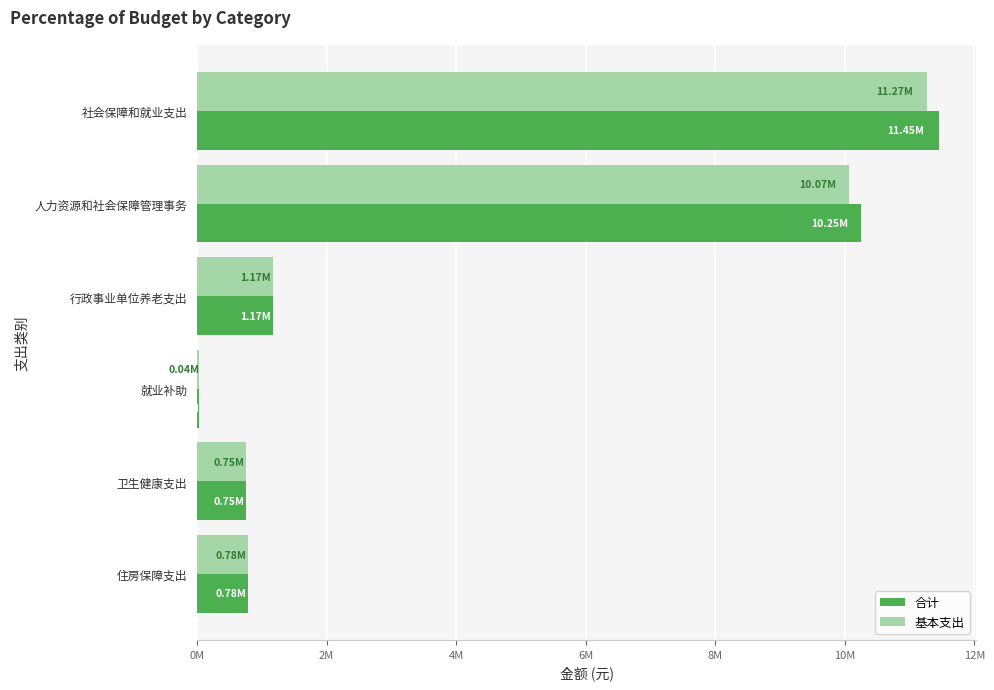

Where is 合计 nearest to the value 5744803?

人力资源和社会保障管理事务